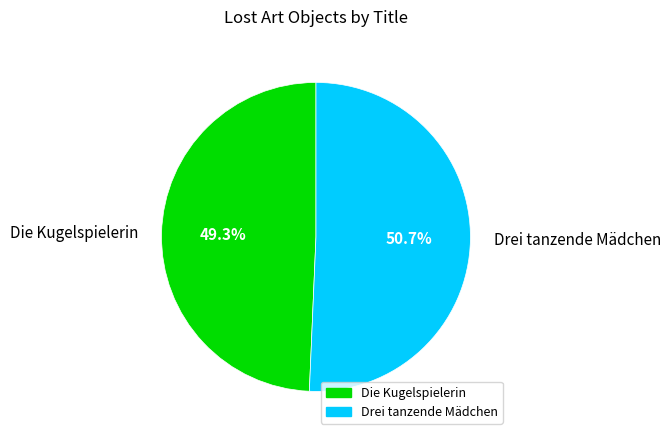

To the nearest percent, what is the combined percentage of Drei tanzende Mädchen and Die Kugelspielerin?

100%